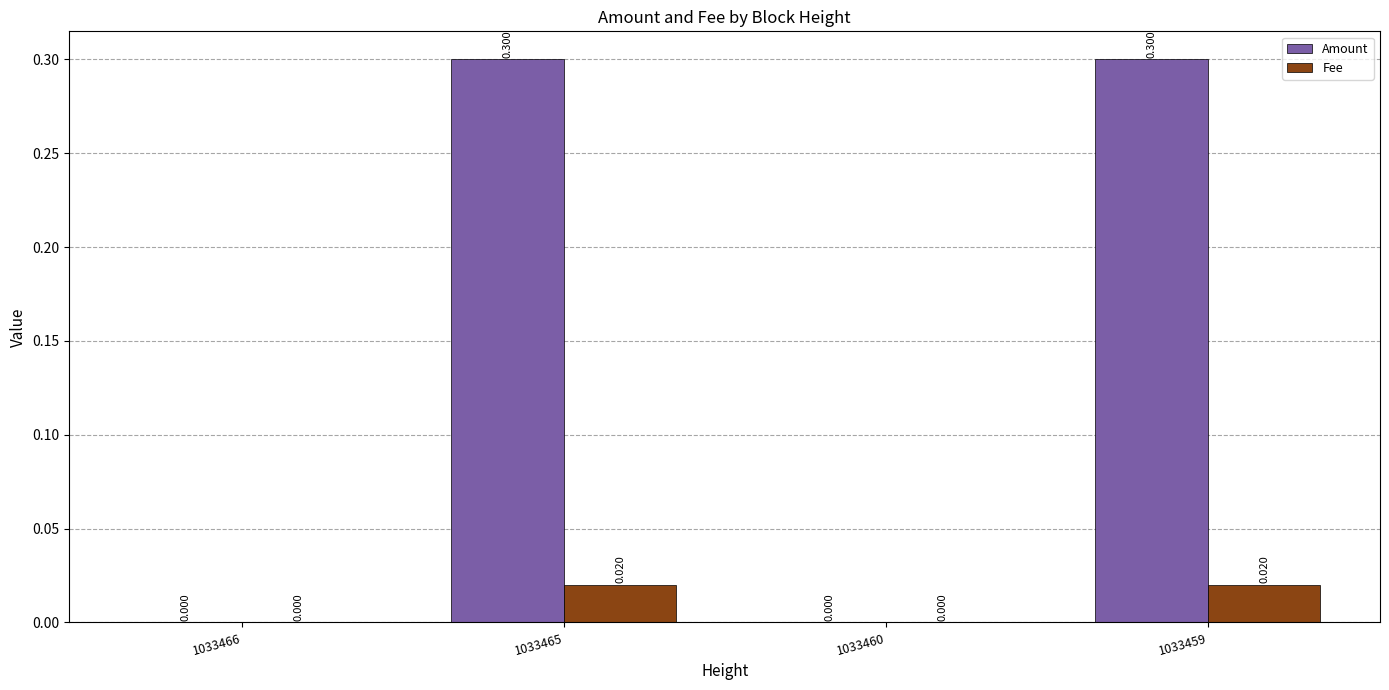

Is the value of Fee at 1033466 greater than the value of Amount at 1033459?

No